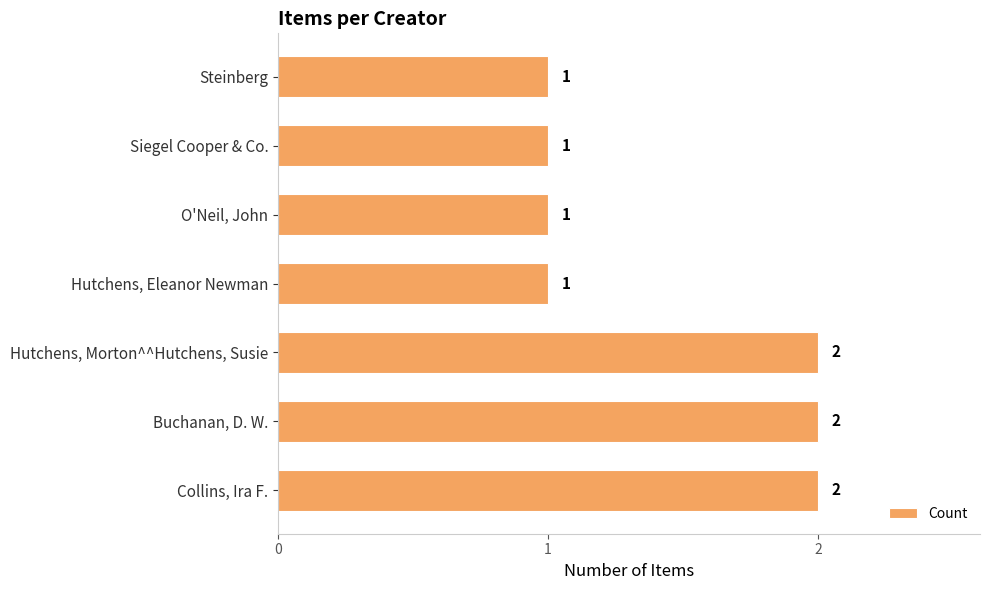

Count the number of data series in this chart.

1